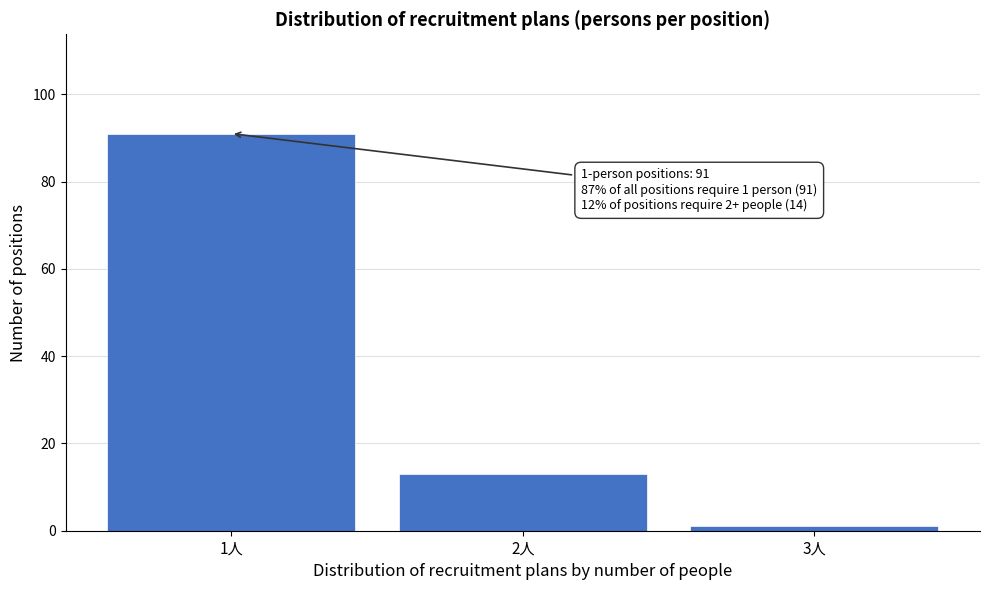

Reading left to right, list all the values displayed in this chart.

91	13	1